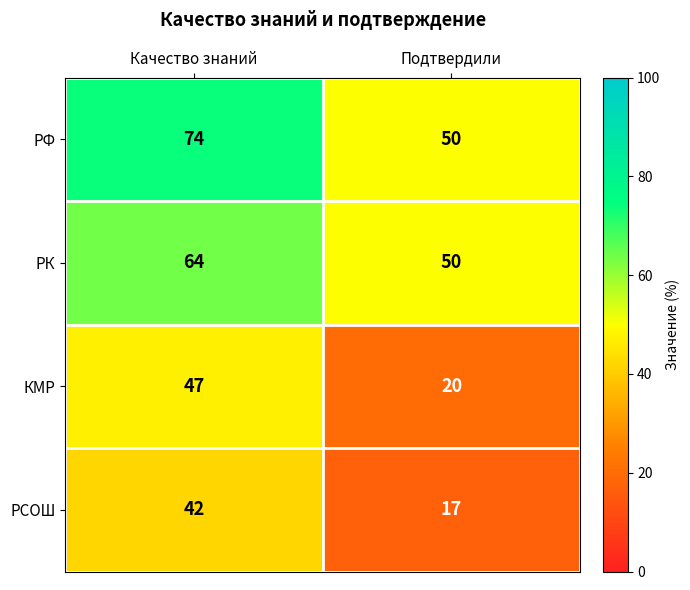

Which label corresponds to the smallest value in the chart?

Подтвердили